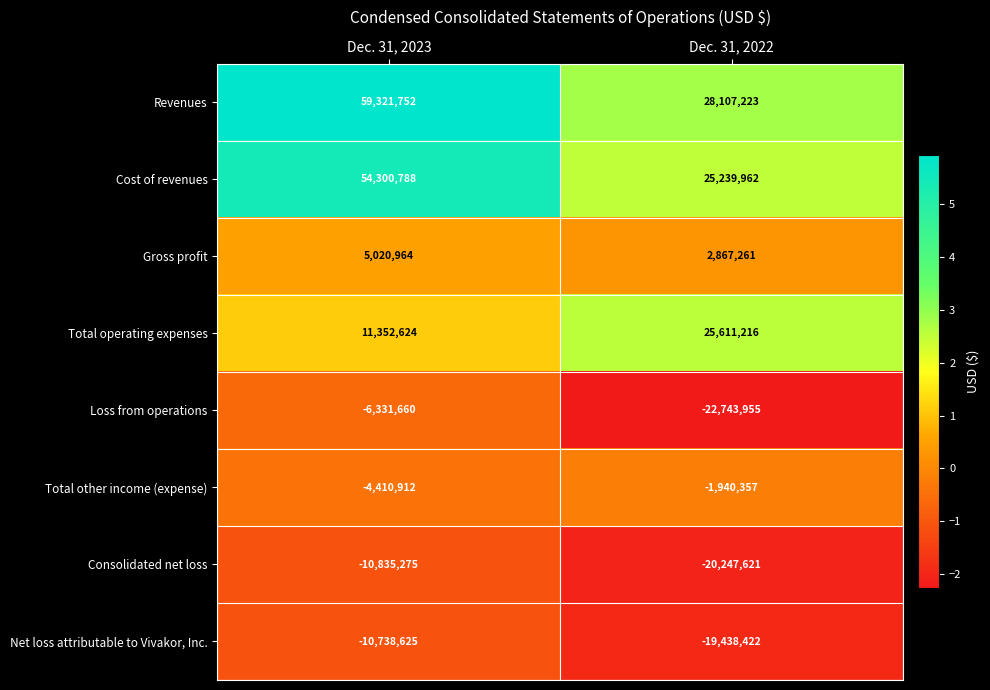

How many series are shown in this chart?

8